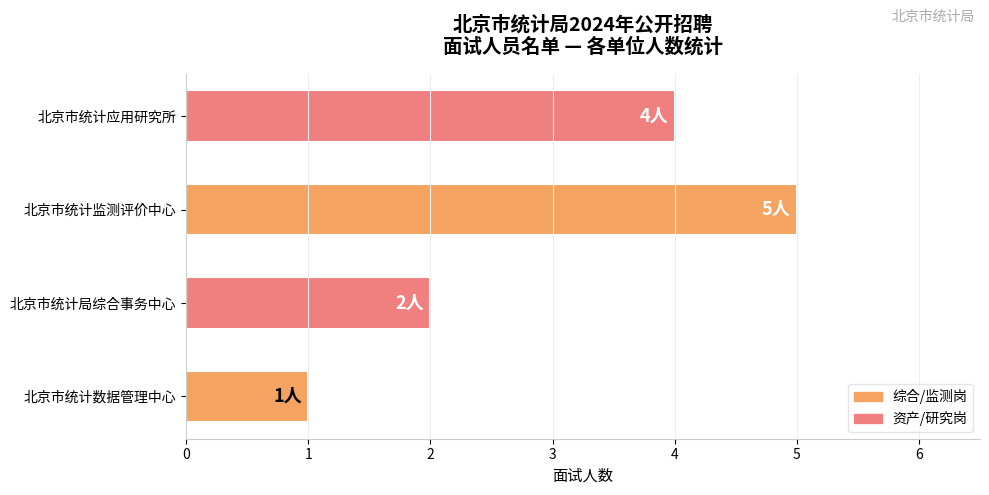

What is the sum of all values?

12